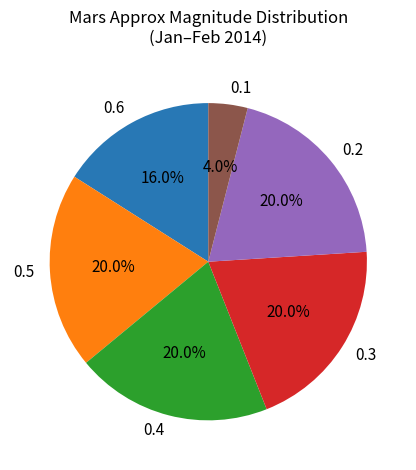

What is the ratio of the value at 0.3 to the value at 0.2?

1.0